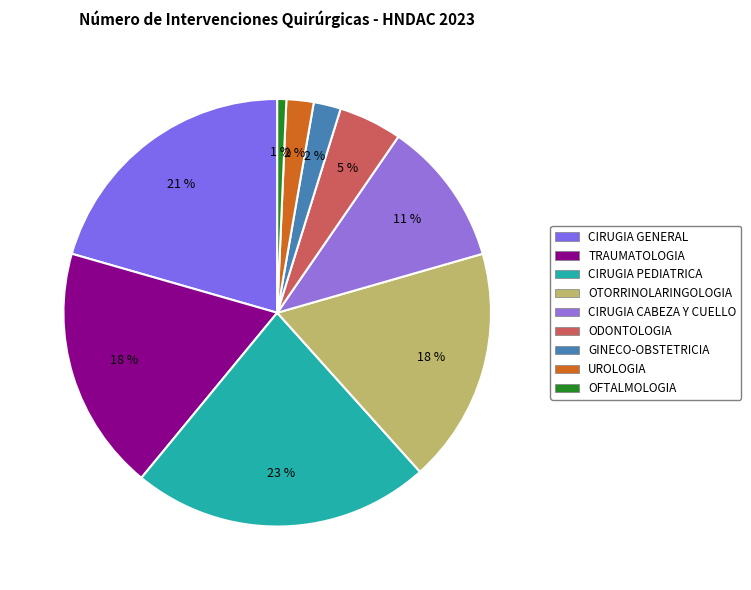

Which category has the smallest portion of the pie?

OFTALMOLOGIA